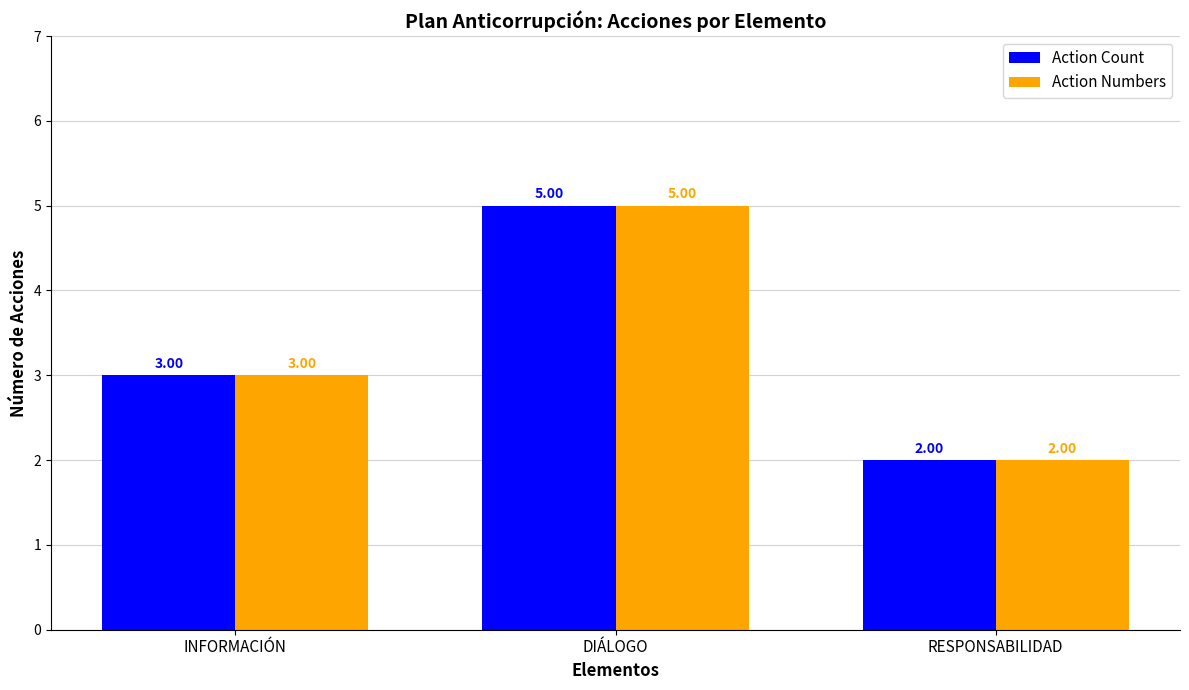

Reading right to left, what are all the values shown in this chart?

Action Count: 2	5	3
Action Numbers: 2	5	3